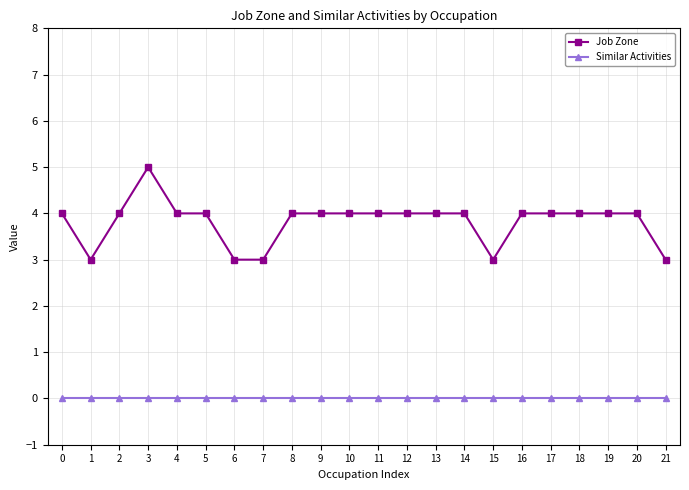

Rank the series by their maximum value, from lowest to highest.

Similar Activities, Job Zone